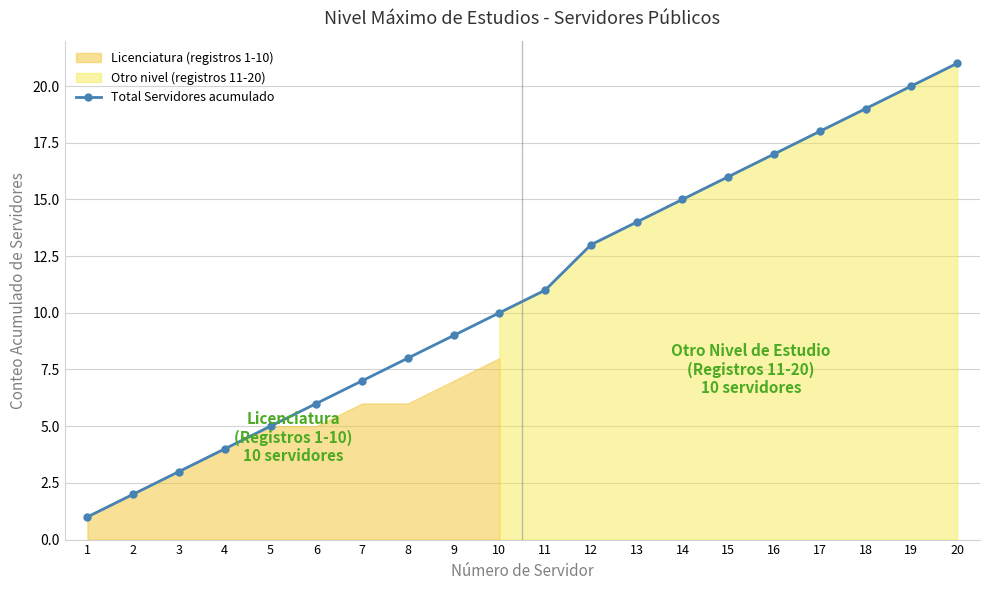

How many lines are shown in the chart?

1